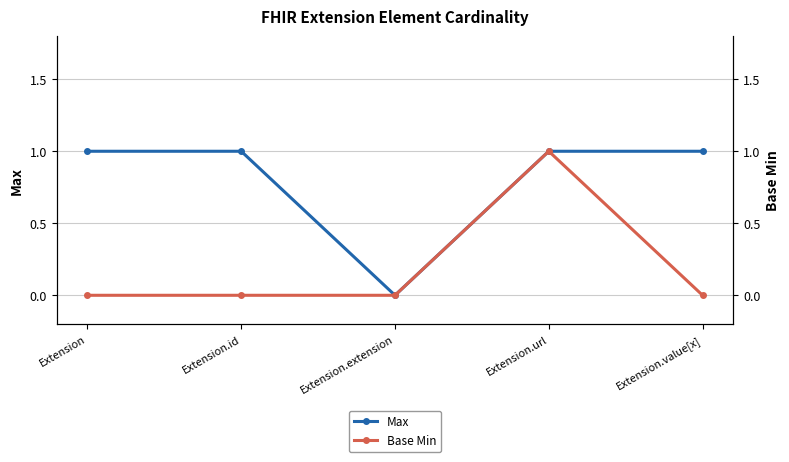

Reading left to right, list all the values displayed in this chart.

Max: Extension=1	Extension.id=1	Extension.extension=0	Extension.url=1	Extension.value[x]=1
Base Min: Extension=0	Extension.id=0	Extension.extension=0	Extension.url=1	Extension.value[x]=0